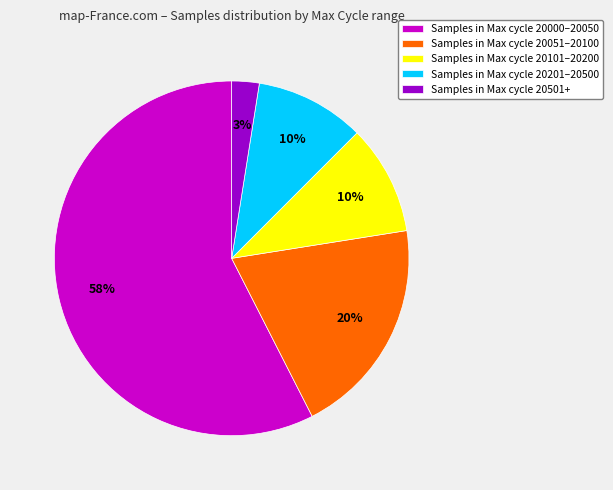

To the nearest percent, what percentage of the pie is Samples in Max cycle 20101–20200?

10%